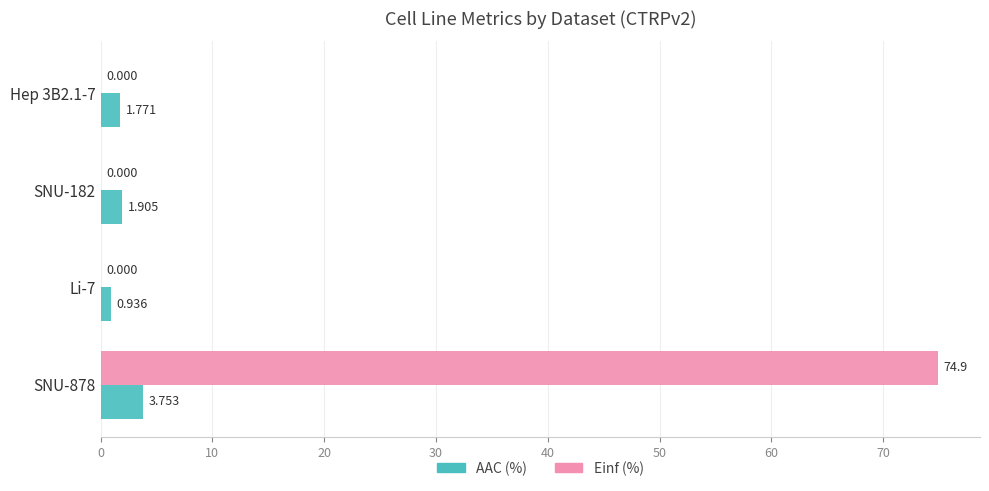

Between SNU-182 and Hep 3B2.1-7, which series saw the biggest shift?

AAC (%)